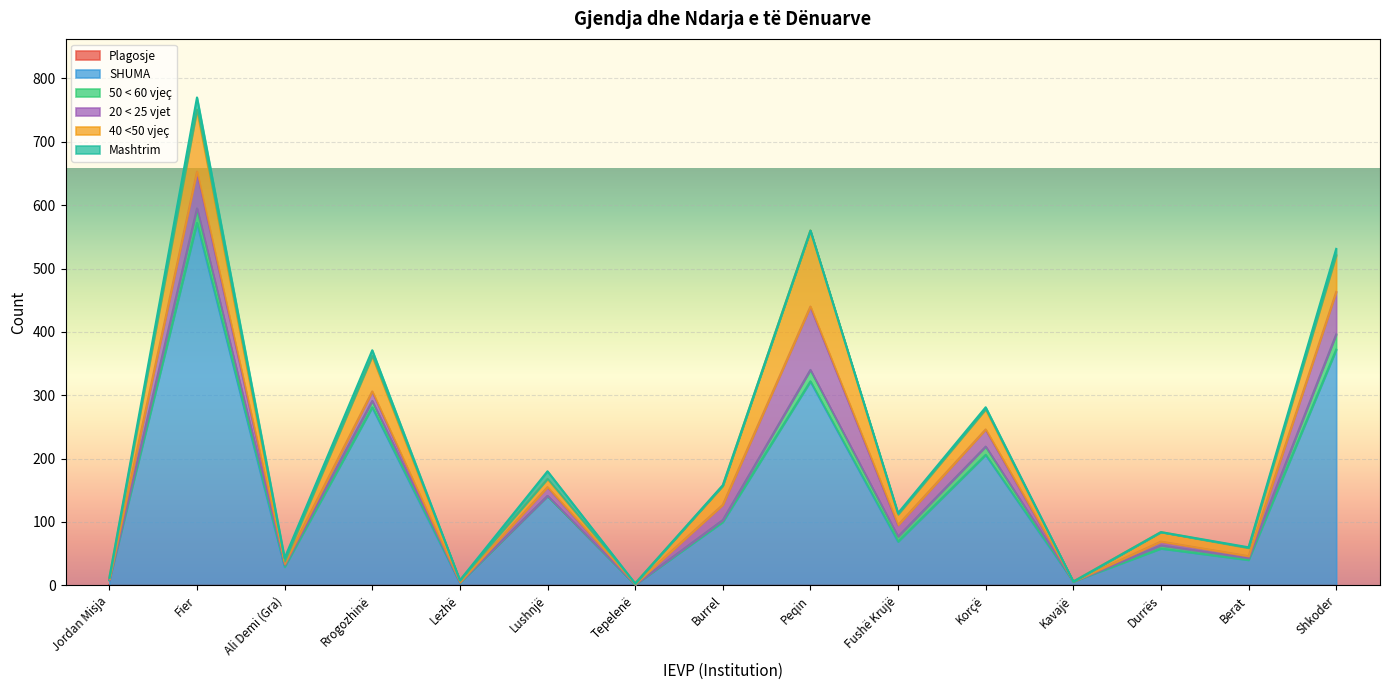

Reading left to right, transcribe all the data shown in this chart.

Plagosje: 0	0	0	0	0	0	0	0	0	0	0	0	0	0	0
SHUMA: 8	572	29	281	4	141	1	100	322	69	206	6	58	40	372
50 < 60 vjeç: 0	23	3	10	1	0	0	3	18	8	13	0	5	3	24
20 < 25 vjet: 2	58	2	15	0	14	1	24	100	18	27	0	6	3	67
40 <50 vjeç: 2	98	4	56	3	13	1	30	120	17	32	0	15	13	58
Mashtrim: 0	19	5	9	0	12	0	1	0	2	3	0	0	1	10